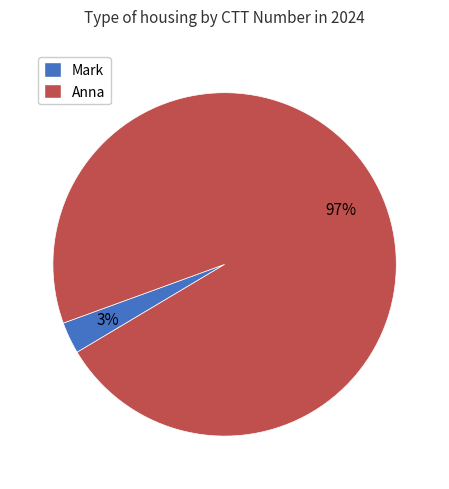

To the nearest percent, what portion does Mark represent?

3%